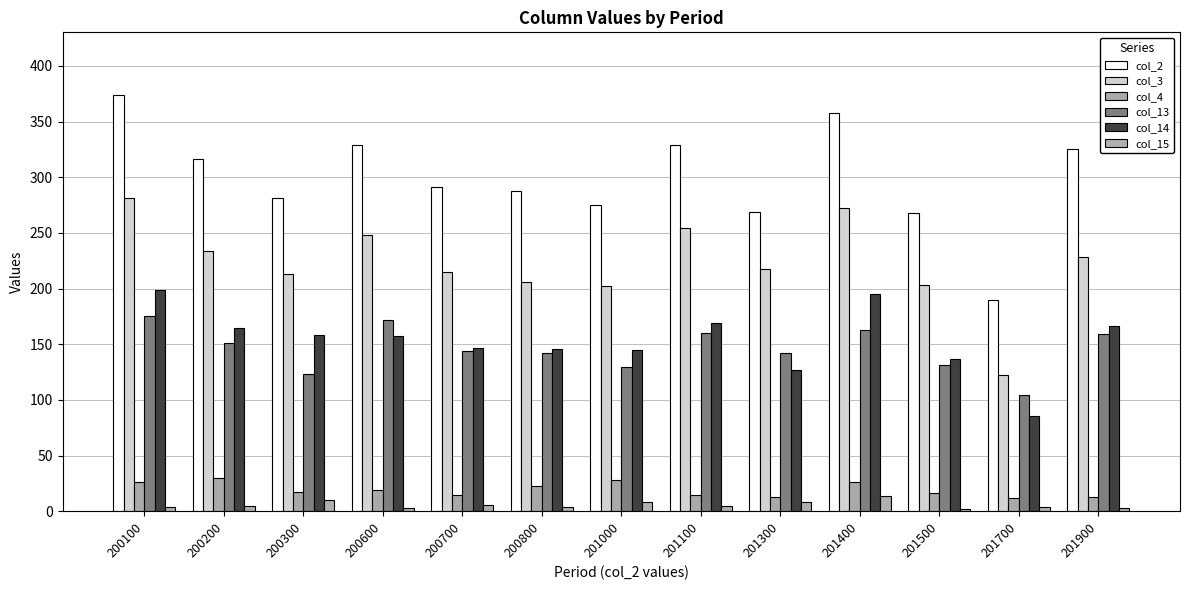

The col_15 series shows 5 at 201300. True or false?

False